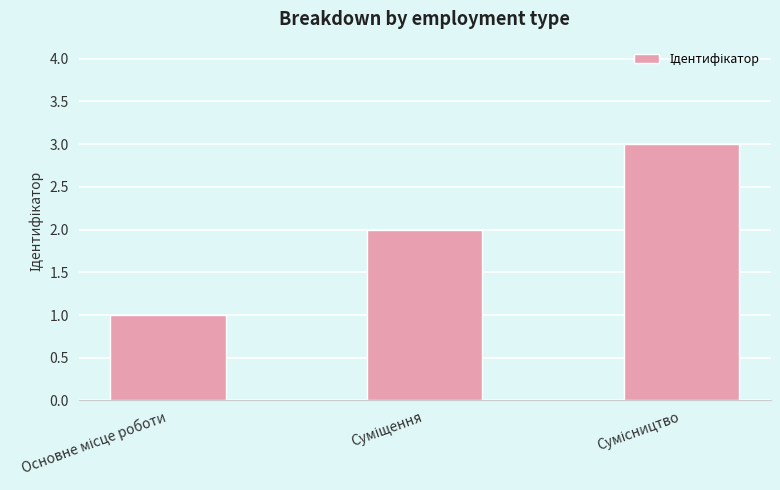

What is the greatest value displayed?

3